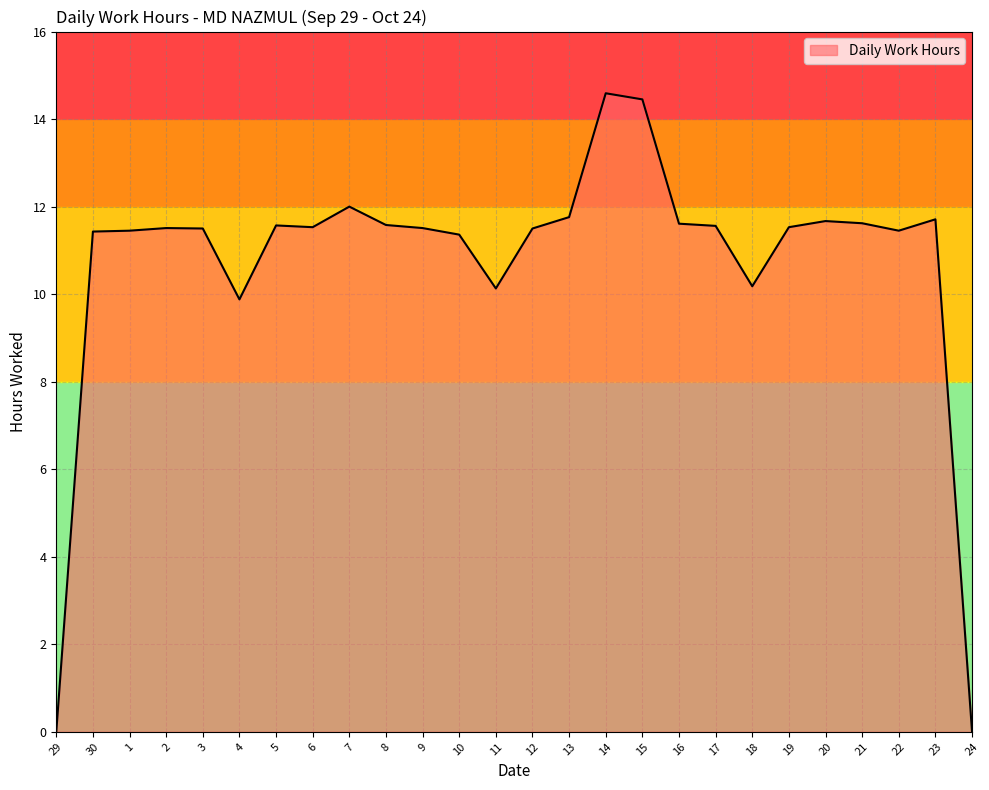

How many lines are shown in the chart?

1